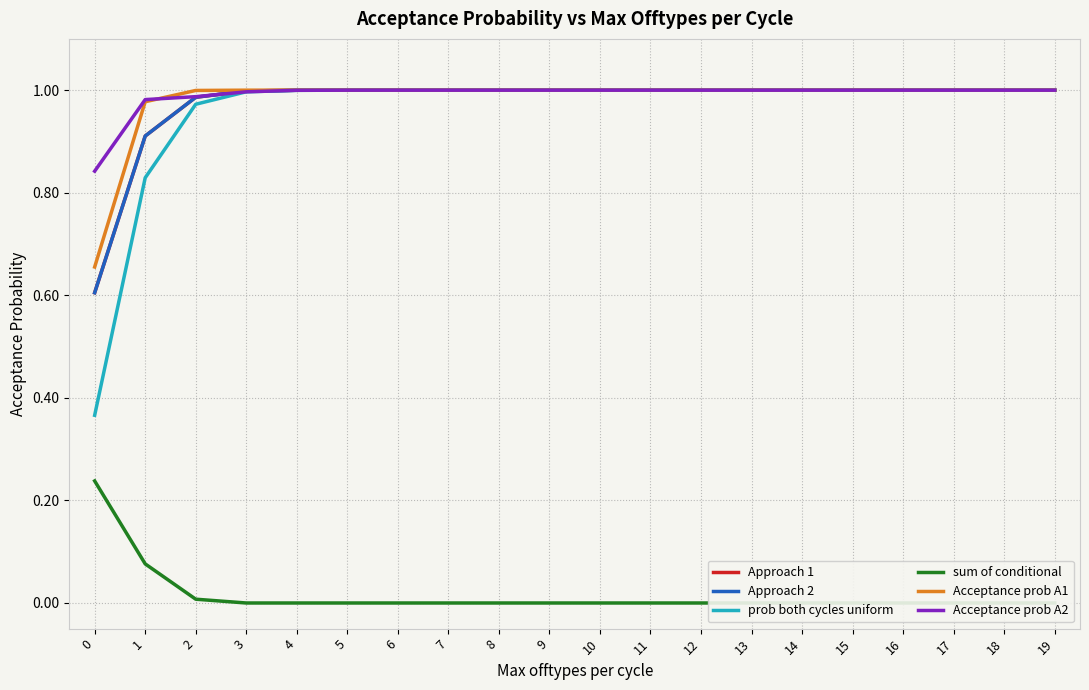

Is the value of Acceptance prob A2 at 16 greater than the value of Approach 2 at 7?

Yes